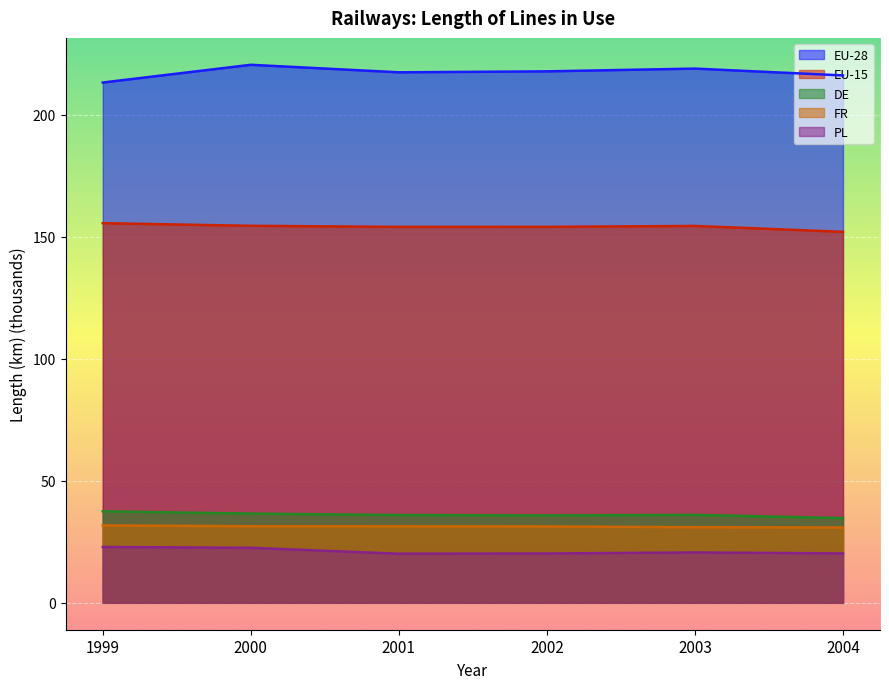

Count the number of categories in the chart.

6